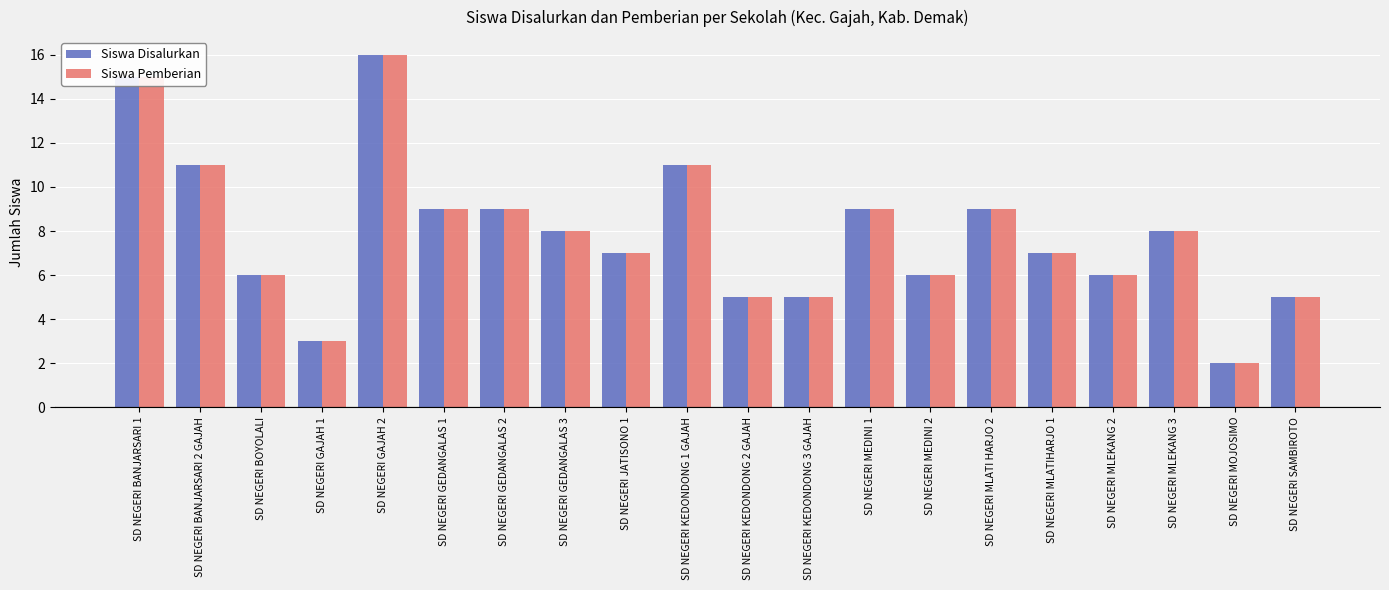

What is the value of the Siswa Disalurkan bar at the 12th from the left?

5